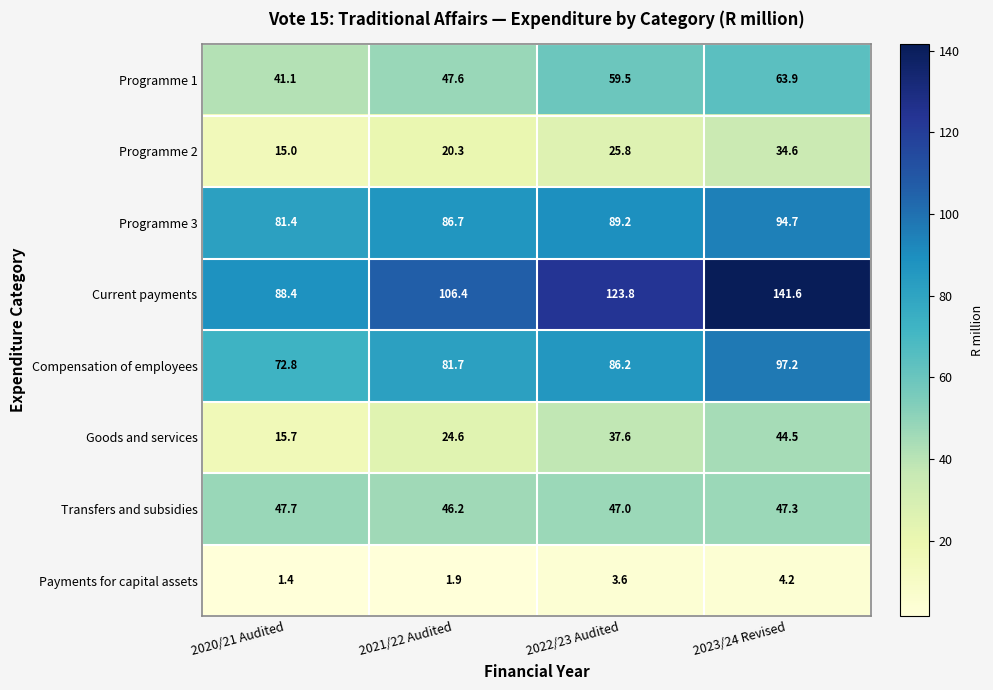

What is the sum of all Current payments values?

460.2